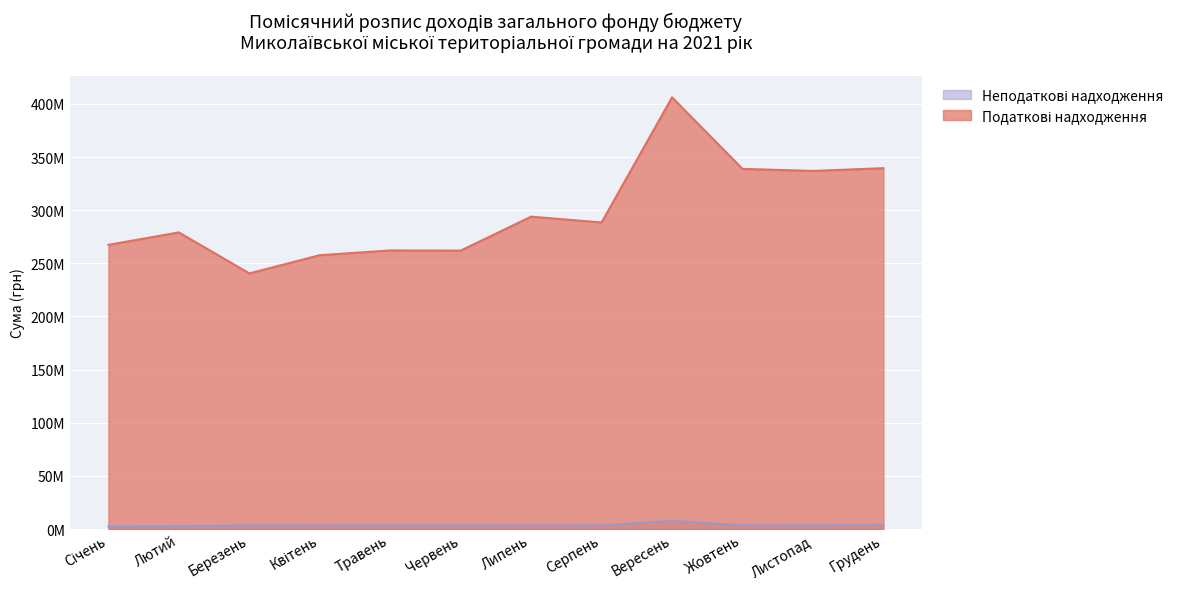

True or false: Неподаткові надходження and Податкові надходження cross at least once.

False